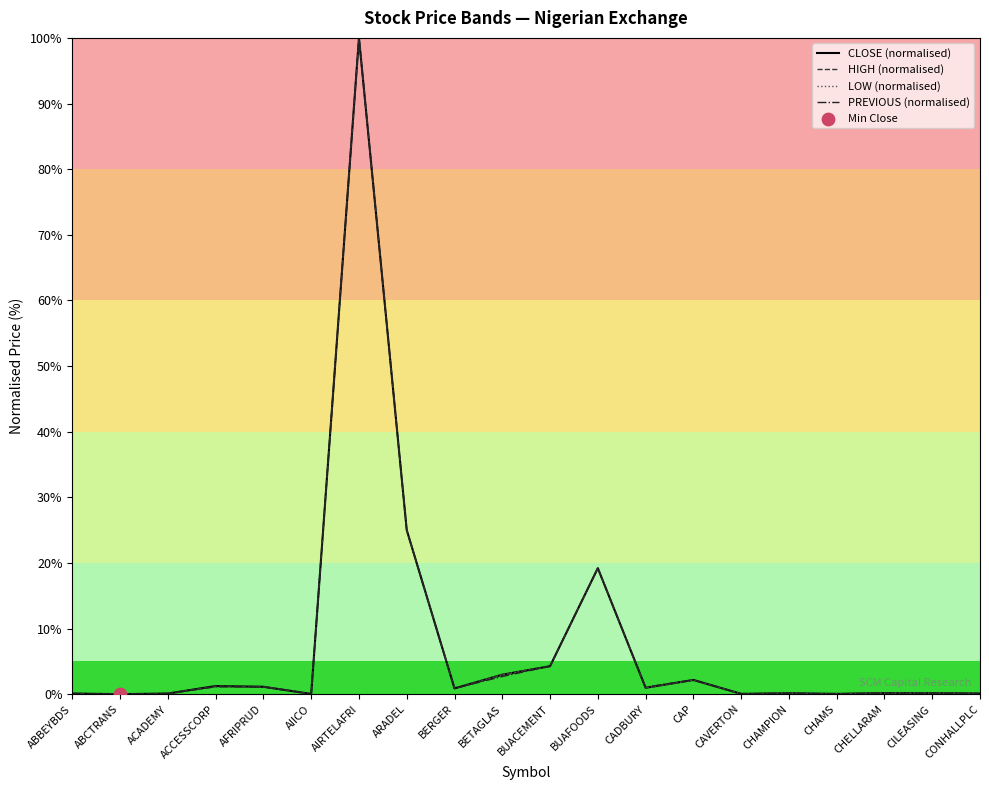

At which category is the sum across all series the highest?

AIRTELAFRI